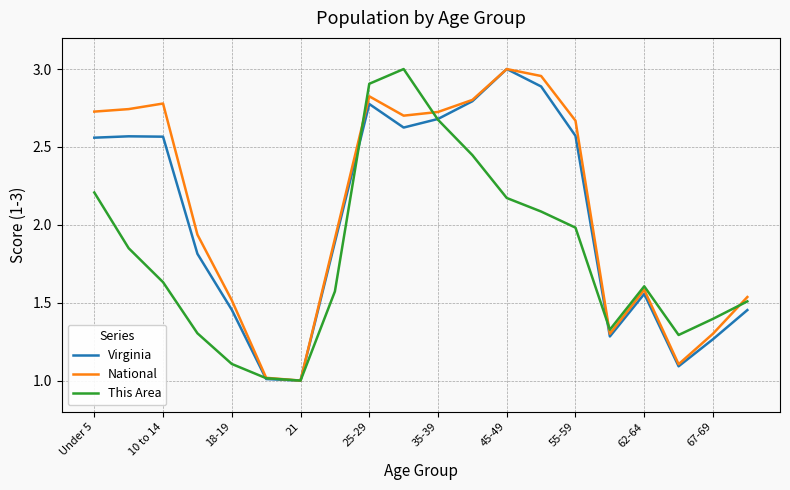

What is the minimum value for National?

1.0